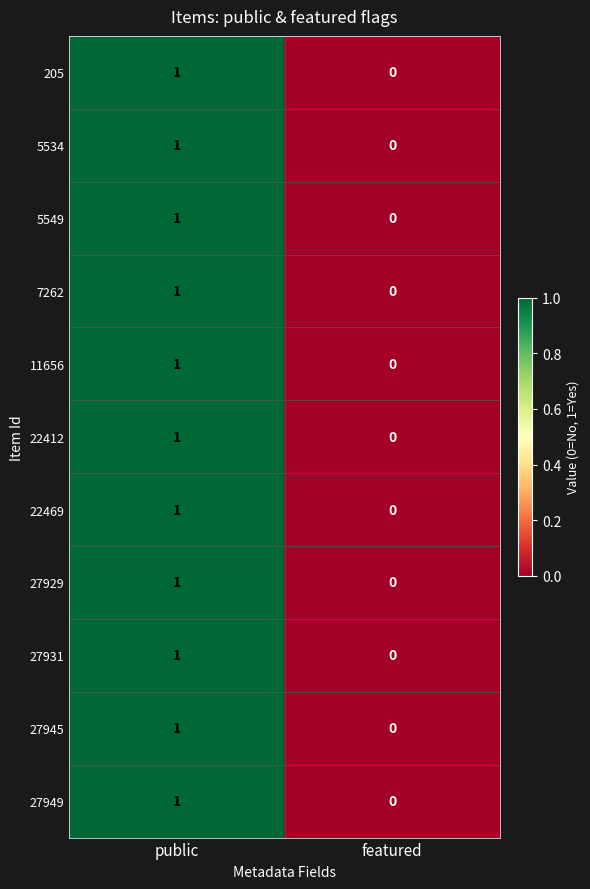

Which category has the highest value across all series?

public